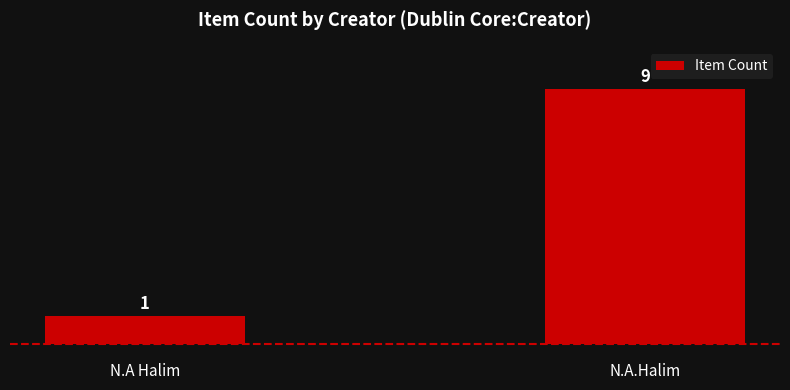

How many values are between 1 and 9?

2